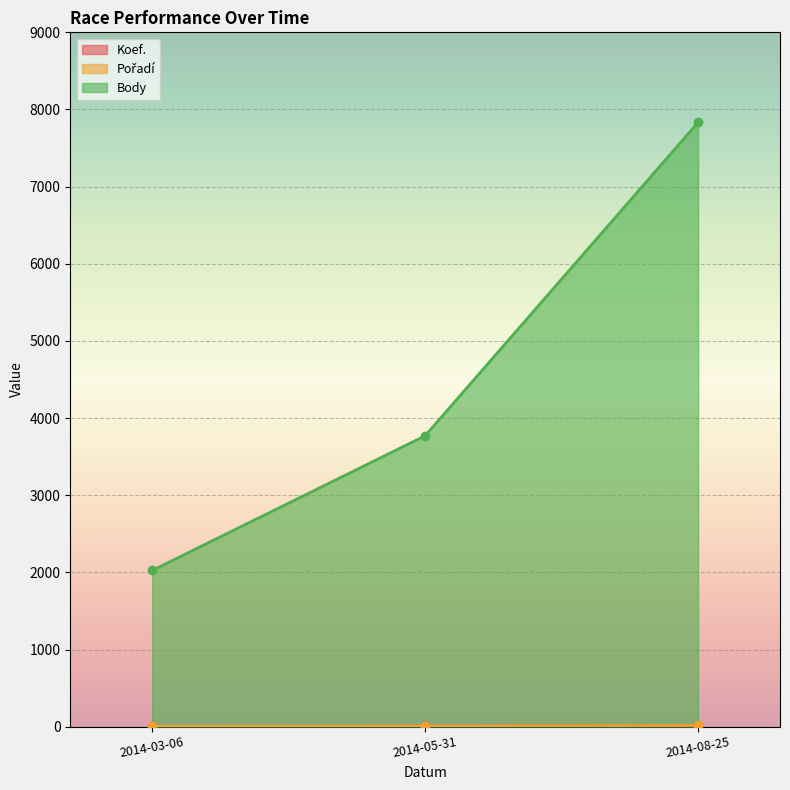

What is the lowest value of the Koef. series?

3